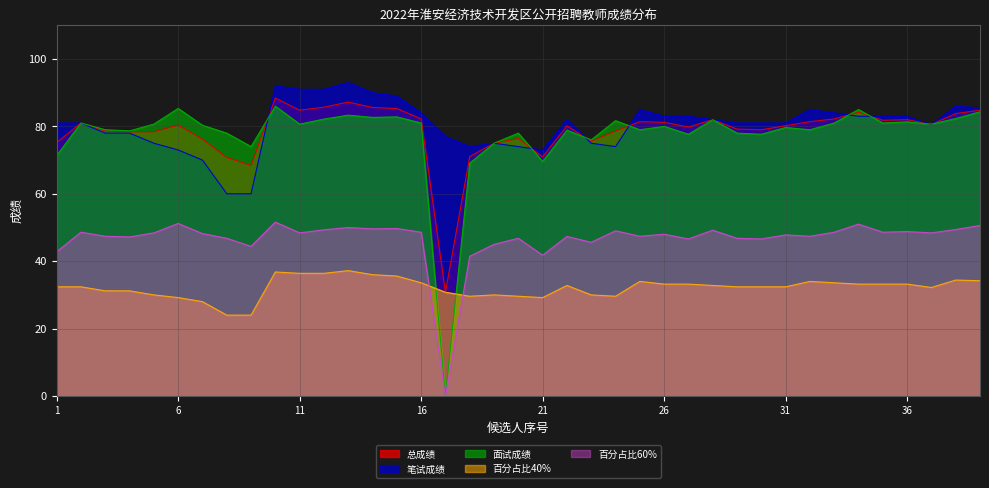

True or false: 百分占比60% has more than 0 points higher than both neighbors.

True